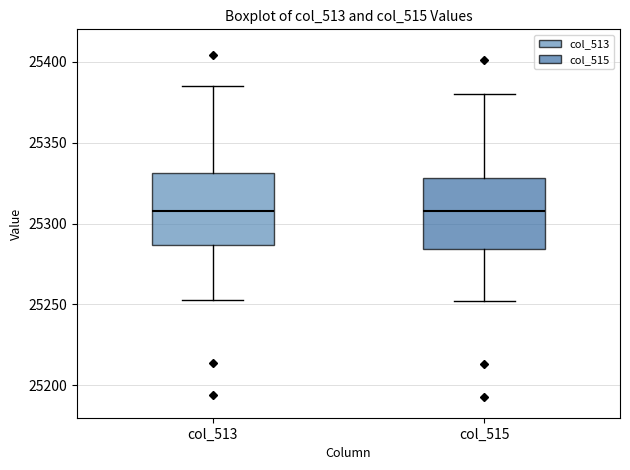

Reading left to right, read every box against the y-axis: the position of its median line, the range the box covers, and the ends of its whiskers. The values are not printed on the chart, so give them approximately, as read against the axis.

col_513: median 25310, box 25285 to 25330, whiskers 25255 to 25385
col_515: median 25310, box 25285 to 25330, whiskers 25250 to 25380